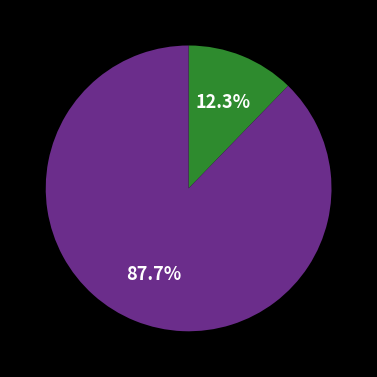

Is there any slice that represents more than half of the pie?

Yes